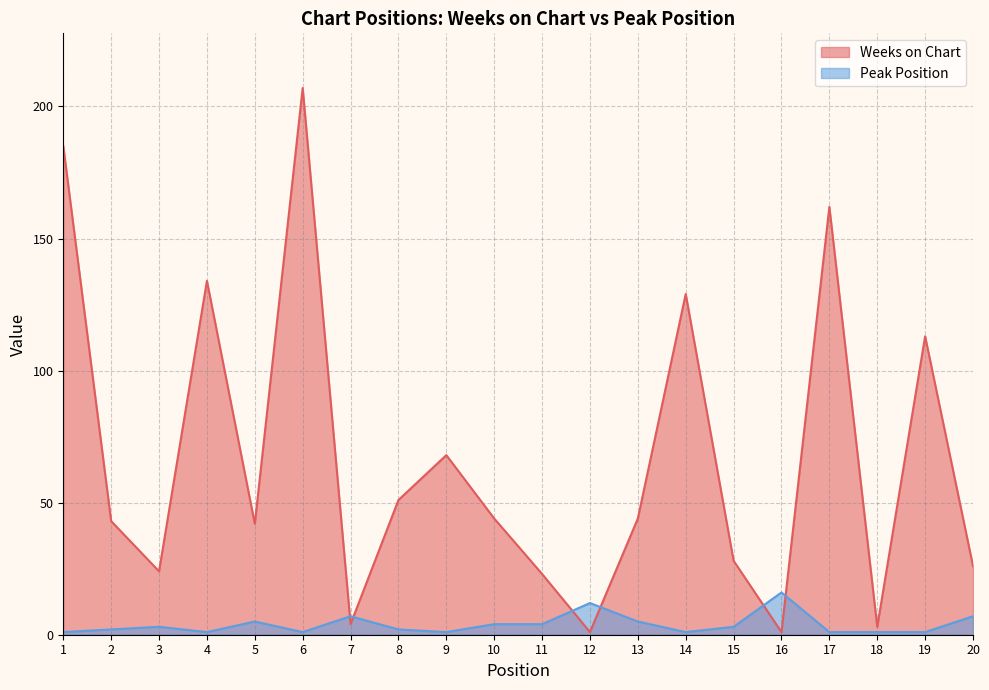

Where does the Peak Position series first go above 3?

5